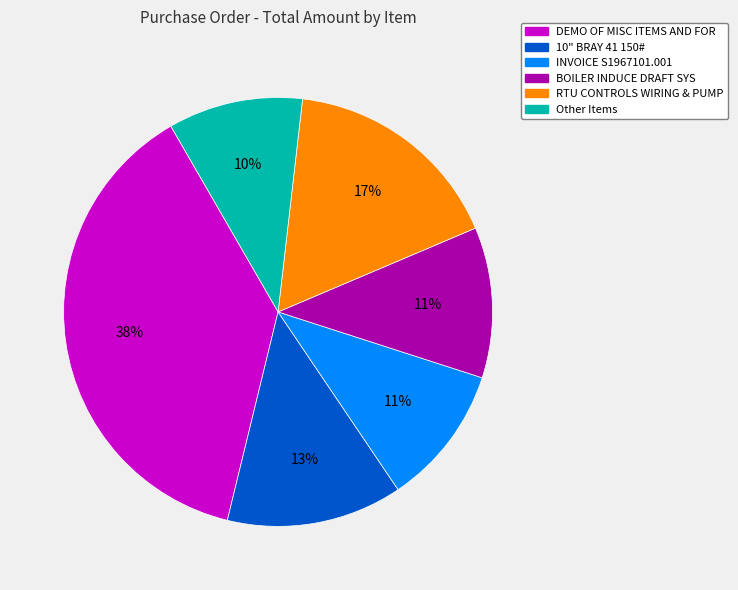

Is there any slice that represents more than half of the pie?

No